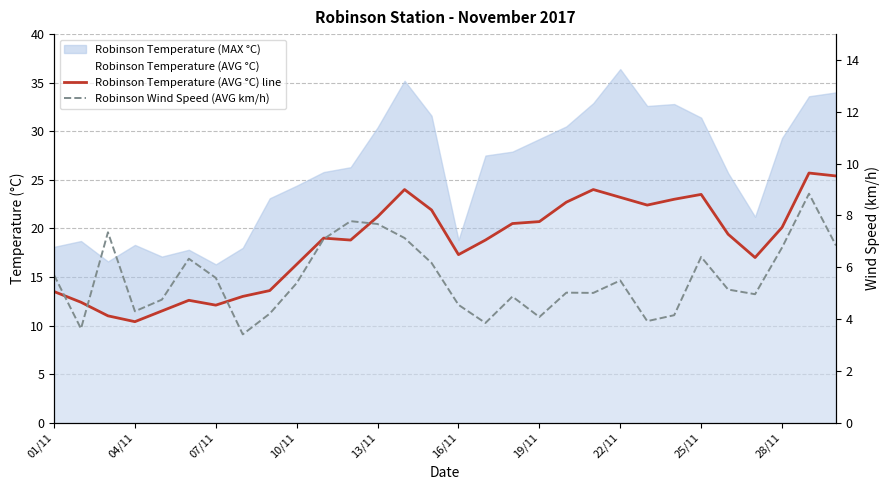

At which label does Robinson Wind Speed (AVG km/h) first exceed 5?

01/11